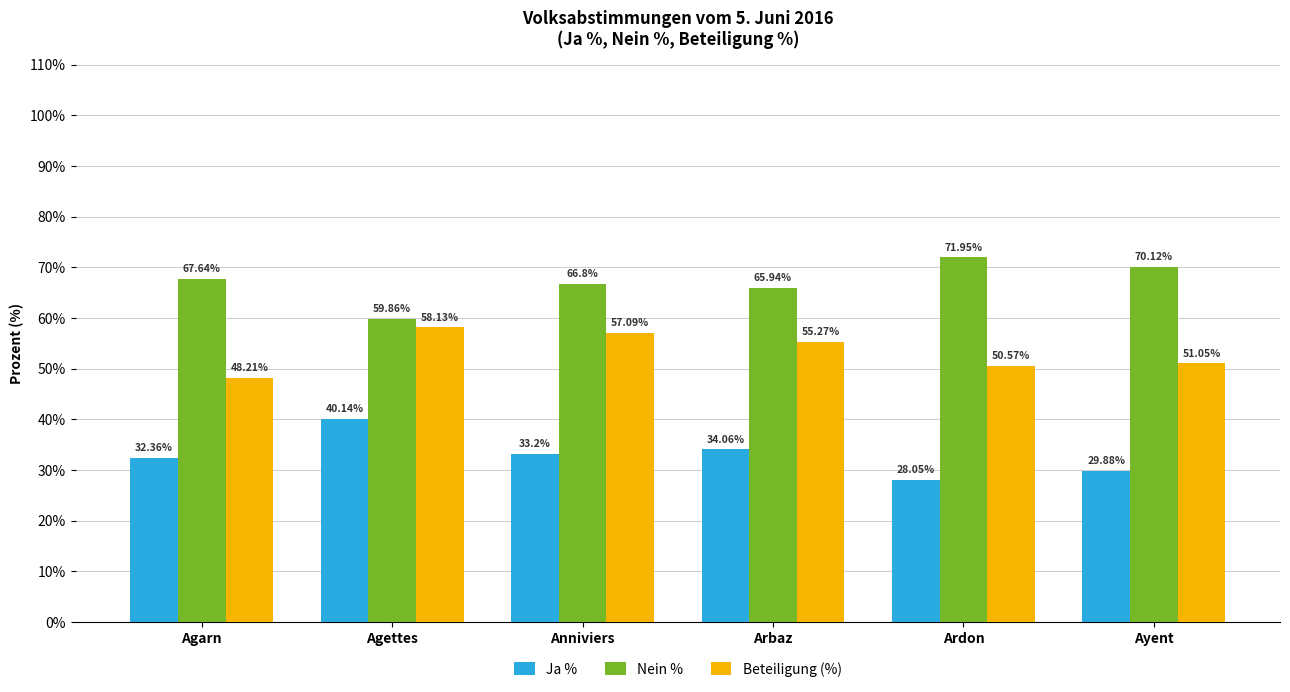

Rank the series by their average value, from lowest to highest.

Ja %, Beteiligung (%), Nein %